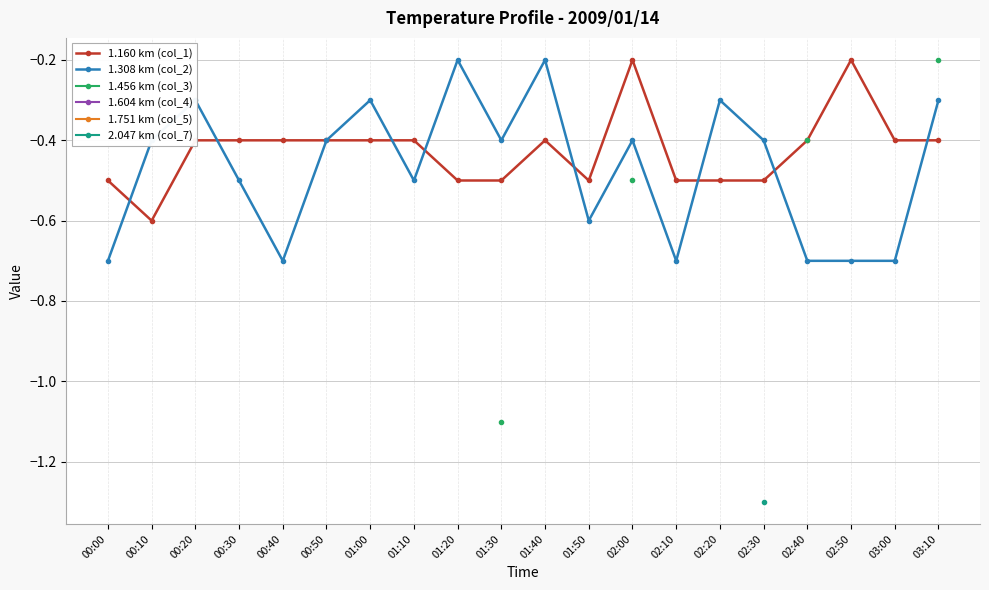

What is the value of the 1.160 km (col_1) point at the 18th from the left?

-0.2